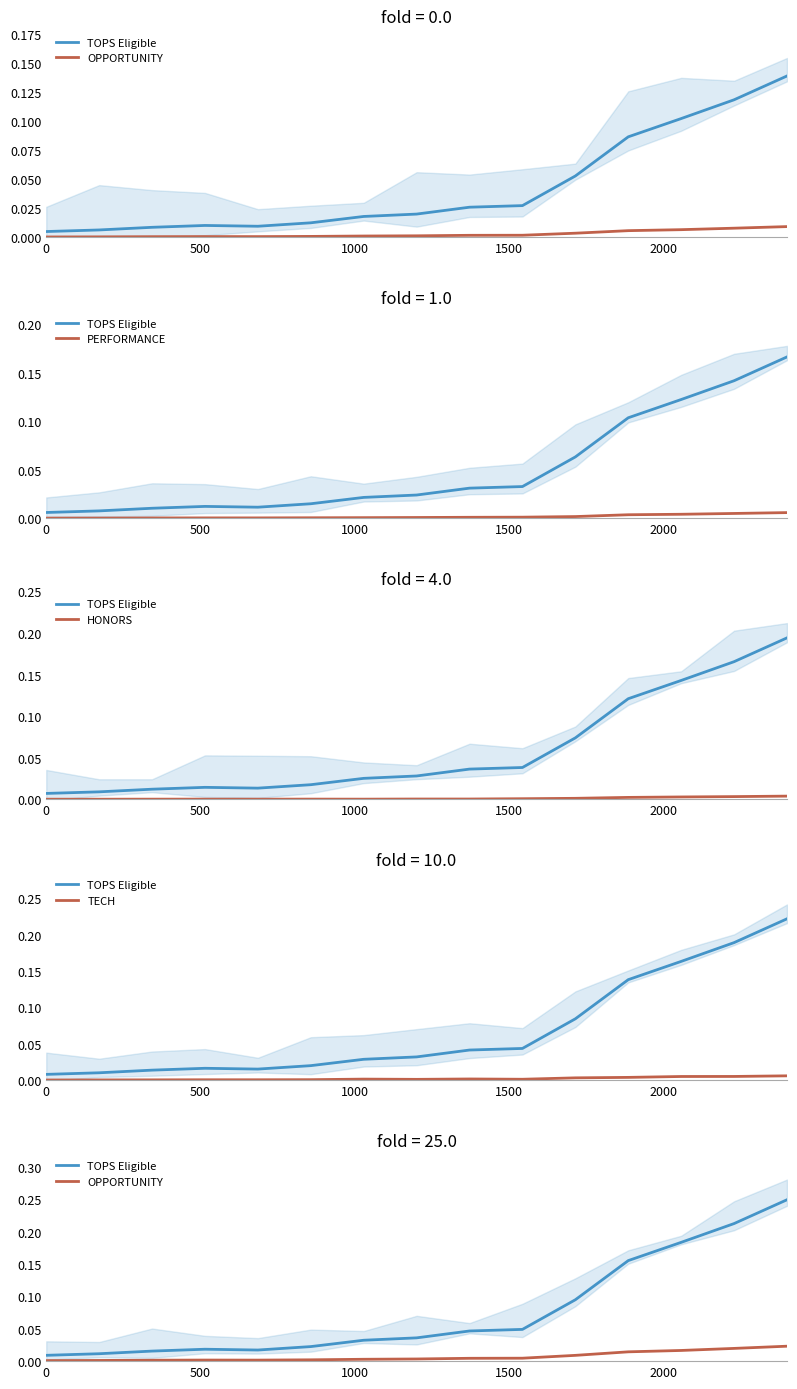

Is it true that HONORS equals 0.0 at 8?

False